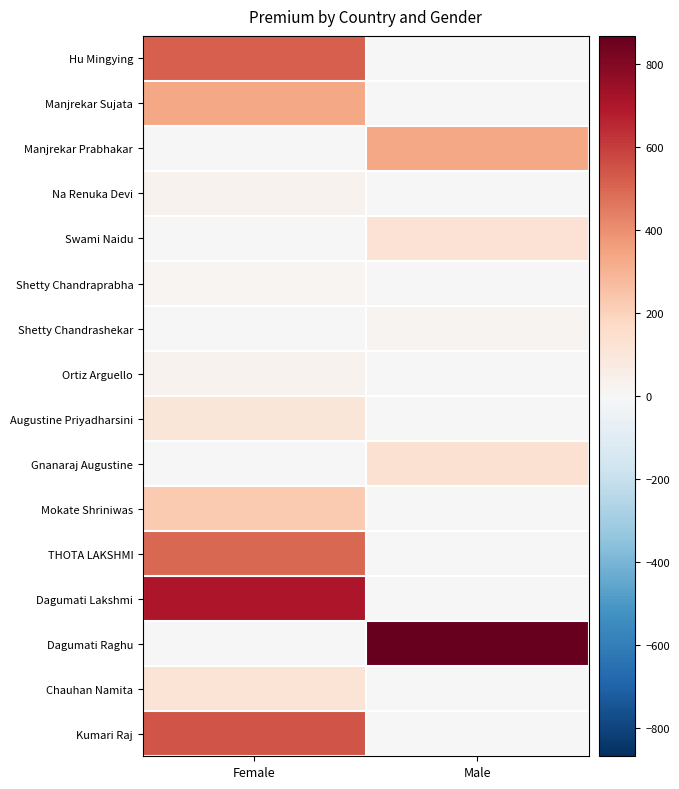

Between Male and Female, which is larger?

Female